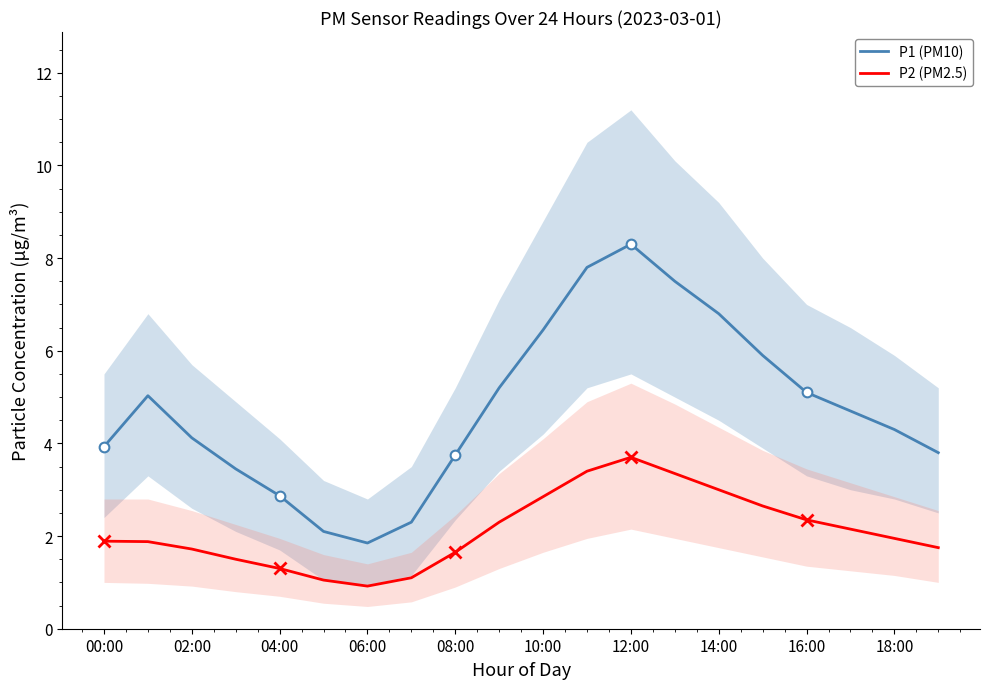

What is the highest value of the P1 (PM10) series?

8.3